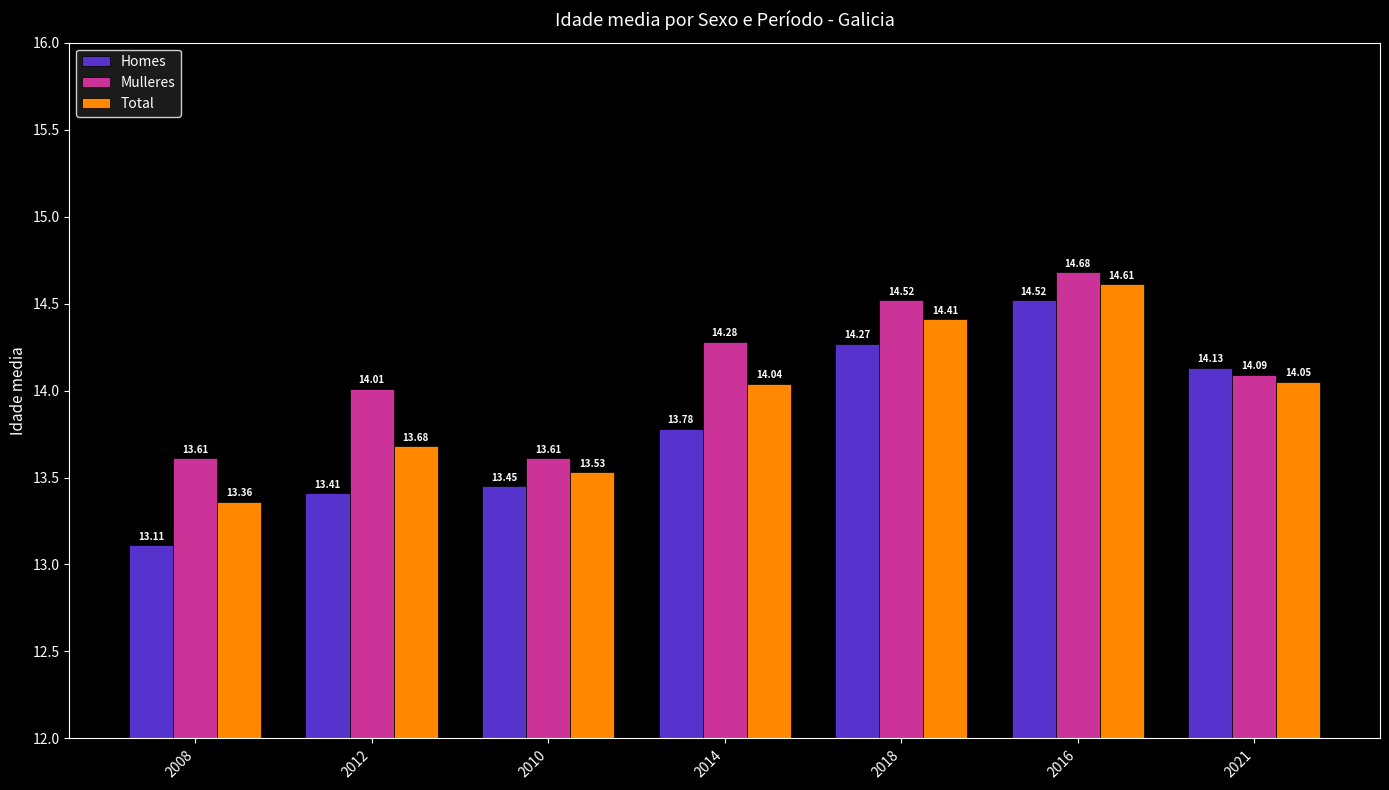

Rank the series by their maximum value, from lowest to highest.

Homes, Total, Mulleres